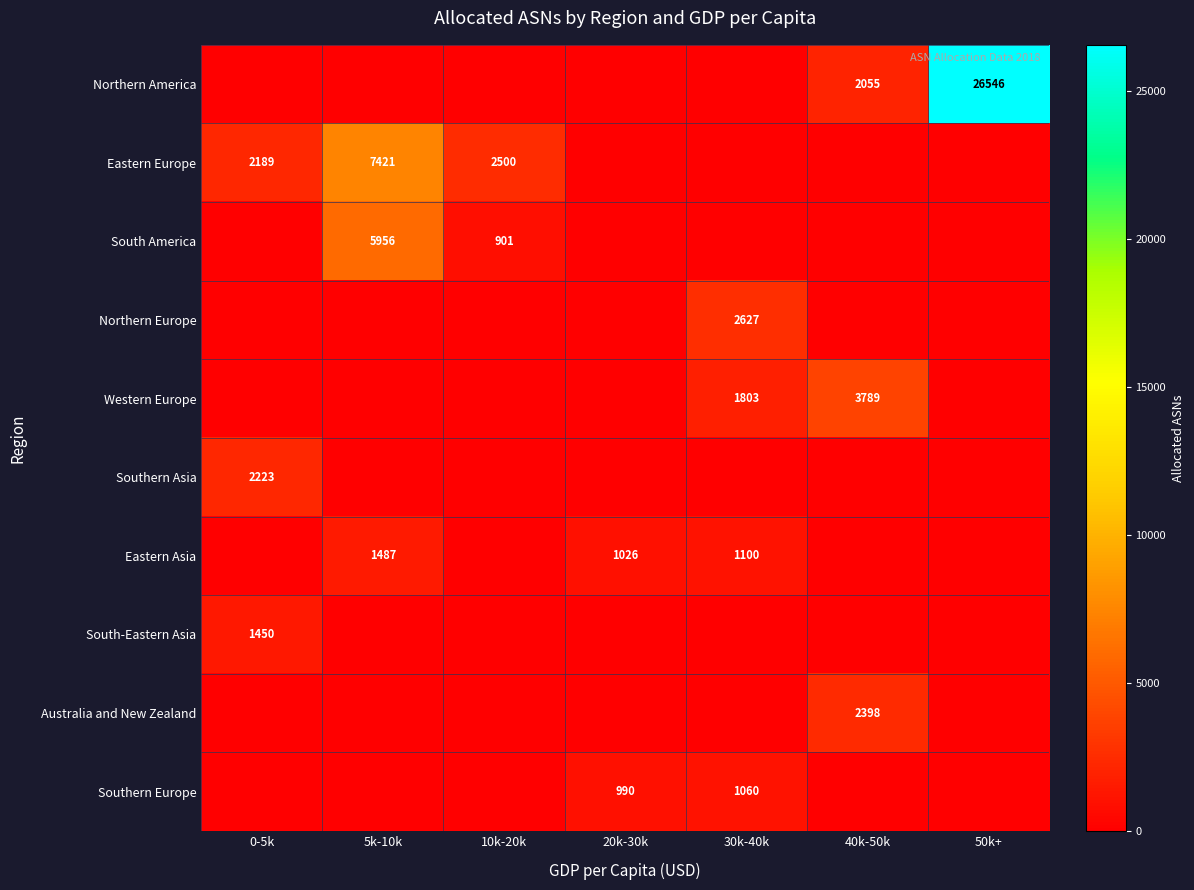

Is it true that Australia and New Zealand equals 1074 at 40k-50k?

False